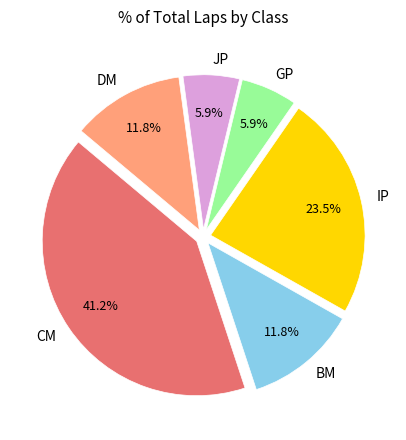

Does CM account for over 50% of the chart?

No